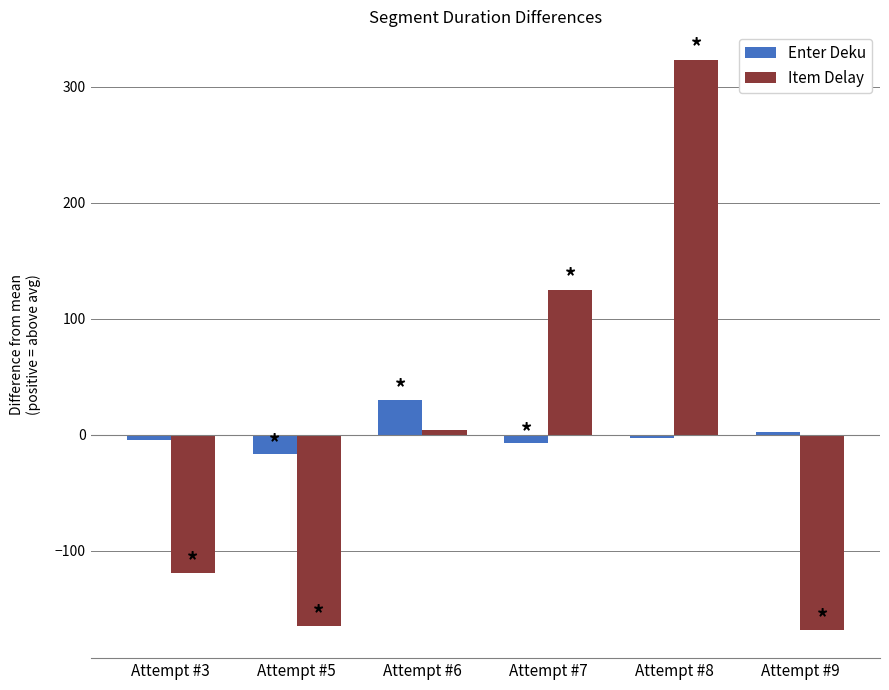

What is the minimum value for Item Delay?

-168.2